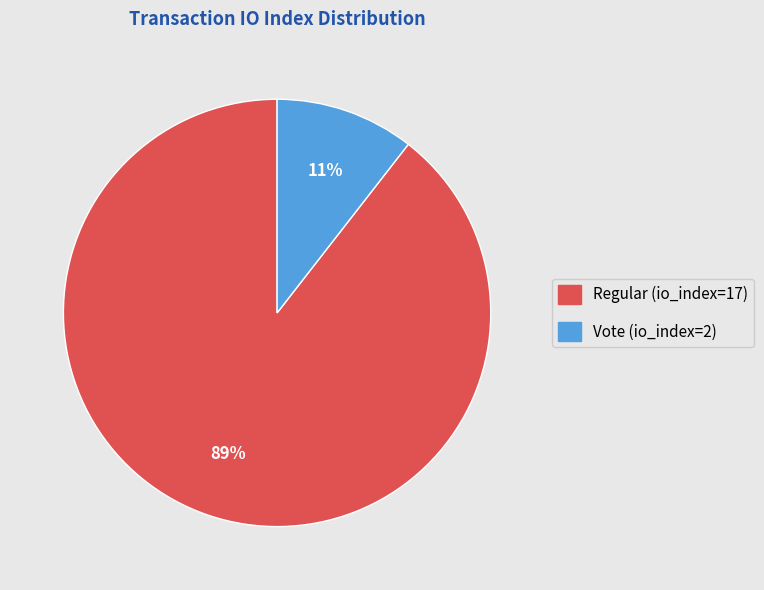

What is the majority slice?

Regular (io_index=17)